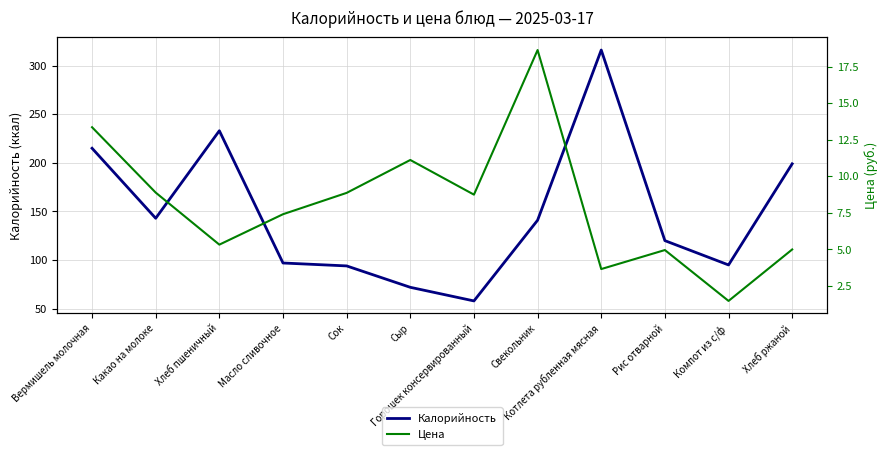

What are all the series names shown in the legend?

Калорийность, Цена